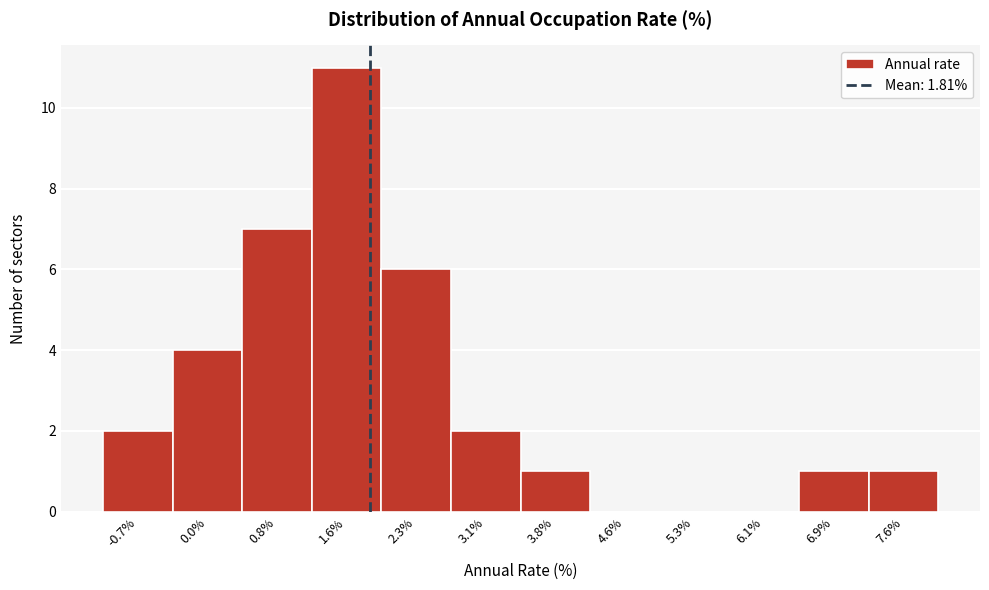

How tall is the bar that spans 2.7 to 3.5 on the x-axis? Neither the bar edges nor the heights are printed on the chart, so give them approximately, as read against the axes.

2